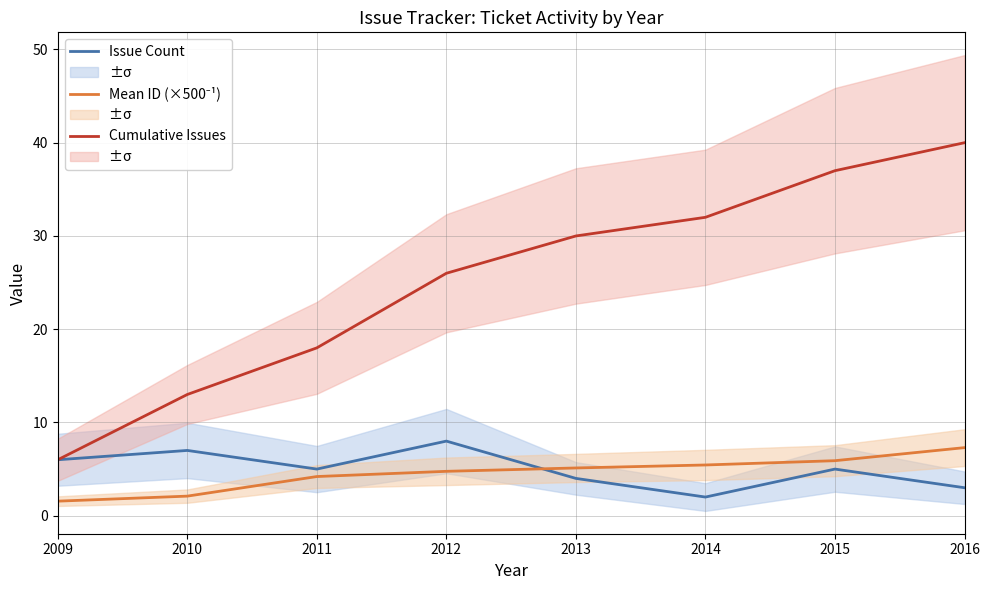

At which label does Cumulative Issues reach its peak?

2016